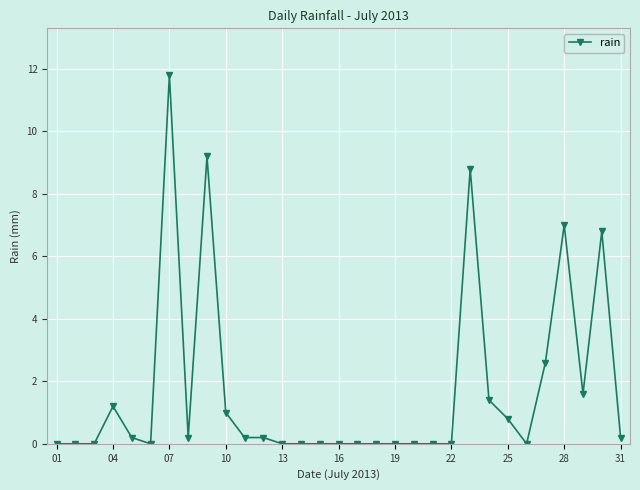

True or false: there are more than 2 points higher than both neighbors.

True